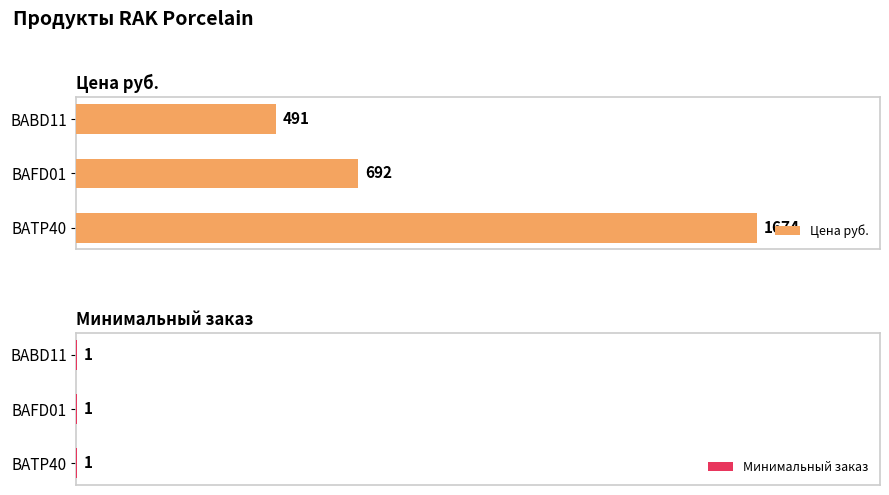

Is it true that Цена руб. equals 1192.4 at BAFD01?

False